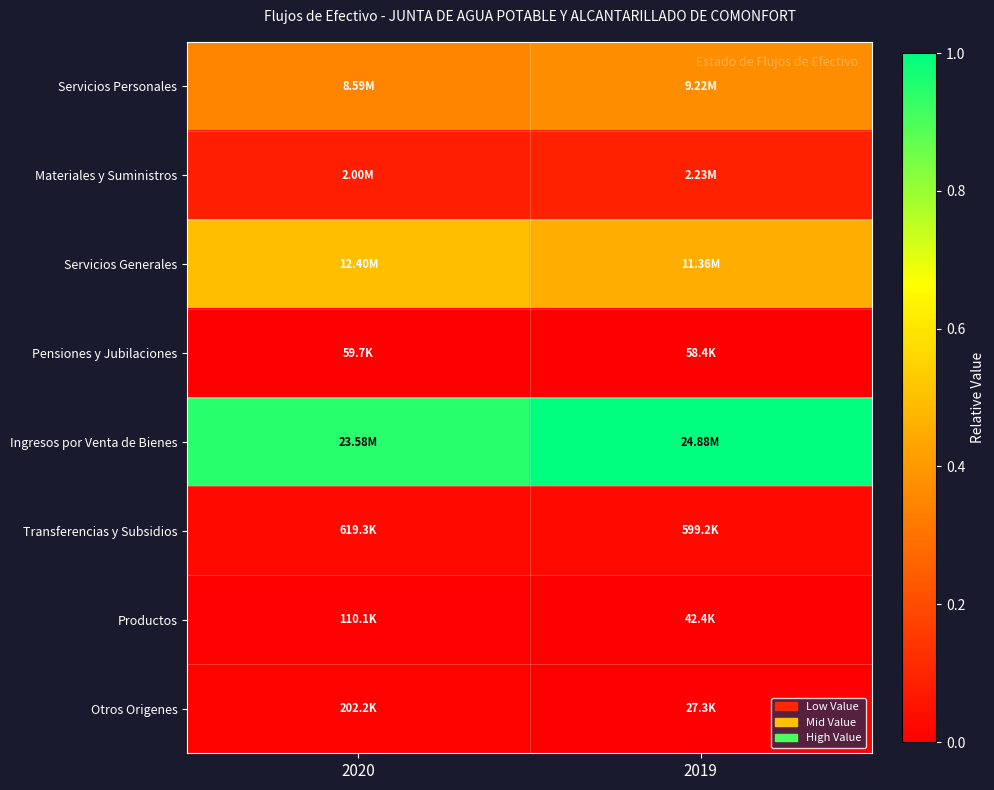

Between 2020 and 2019, which series saw the biggest shift?

Ingresos por Venta de Bienes